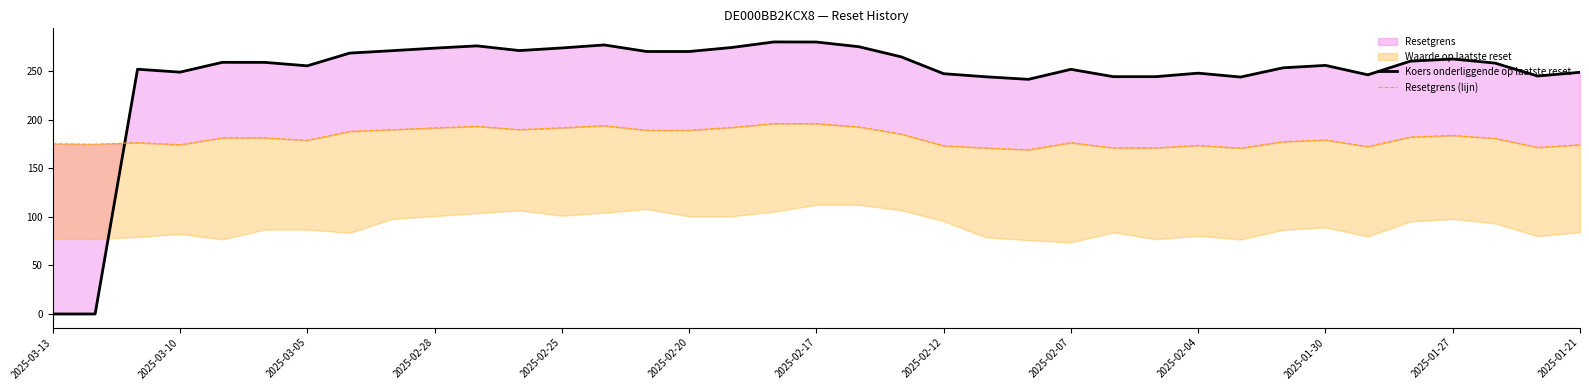

True or false: Koers onderliggende op laatste reset and Resetgrens (lijn) intersect in this chart.

True